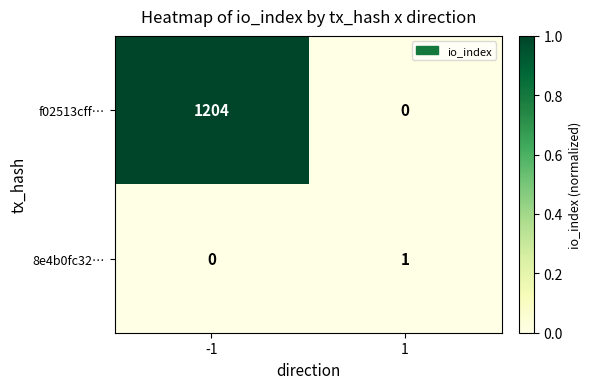

Rank the series by their average value, from lowest to highest.

8e4b0fc32…, f02513cff…